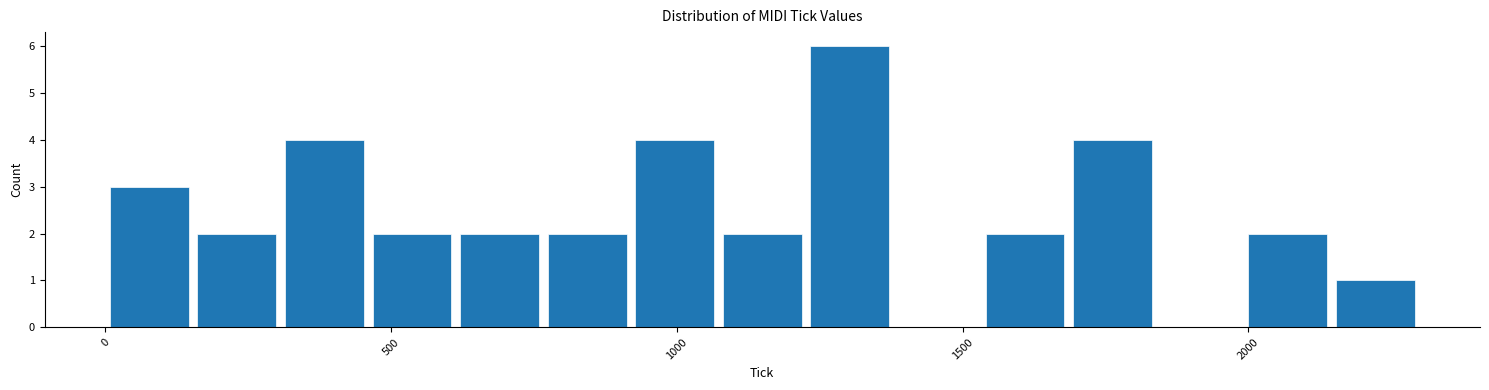

Read against the x-axis, roughly where is the centre of the tallest bar?

1300